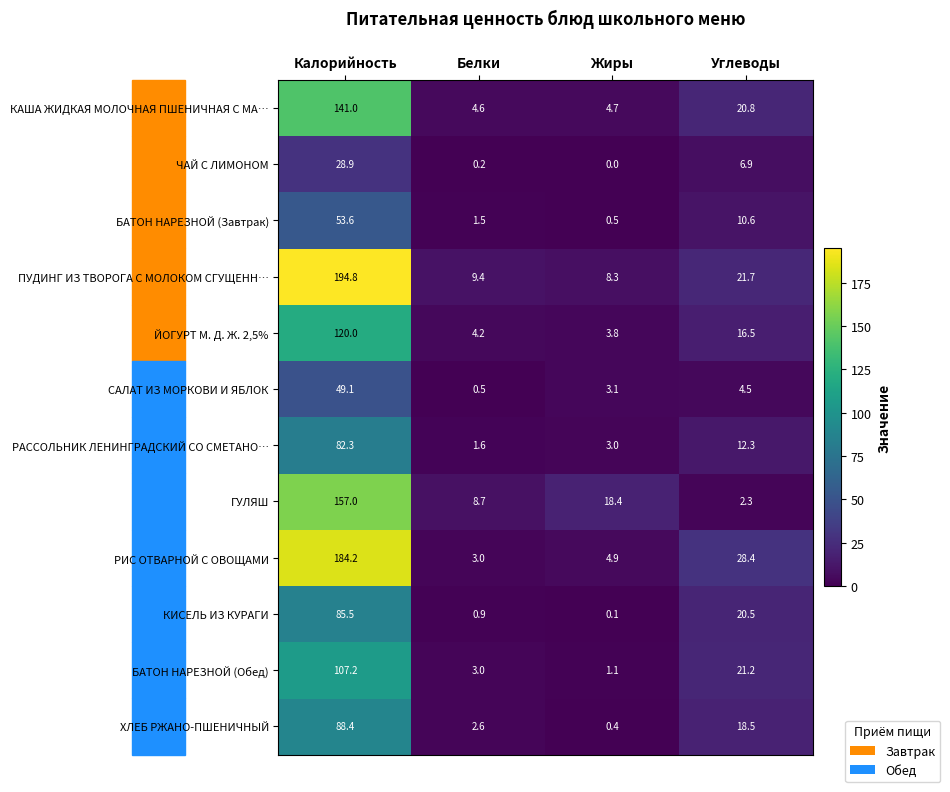

At which label is САЛАТ ИЗ МОРКОВИ И ЯБЛОК closest to 24?

Углеводы